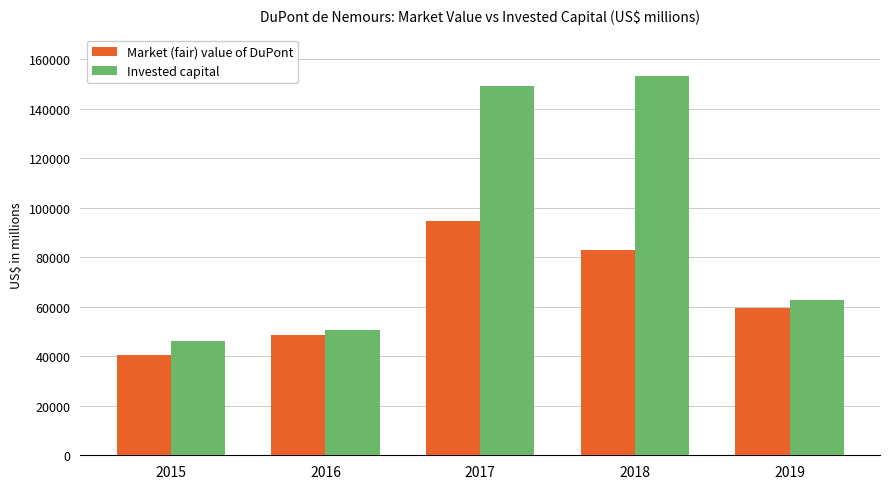

What is the difference between the Invested capital values at 2015 and 2018?

106876